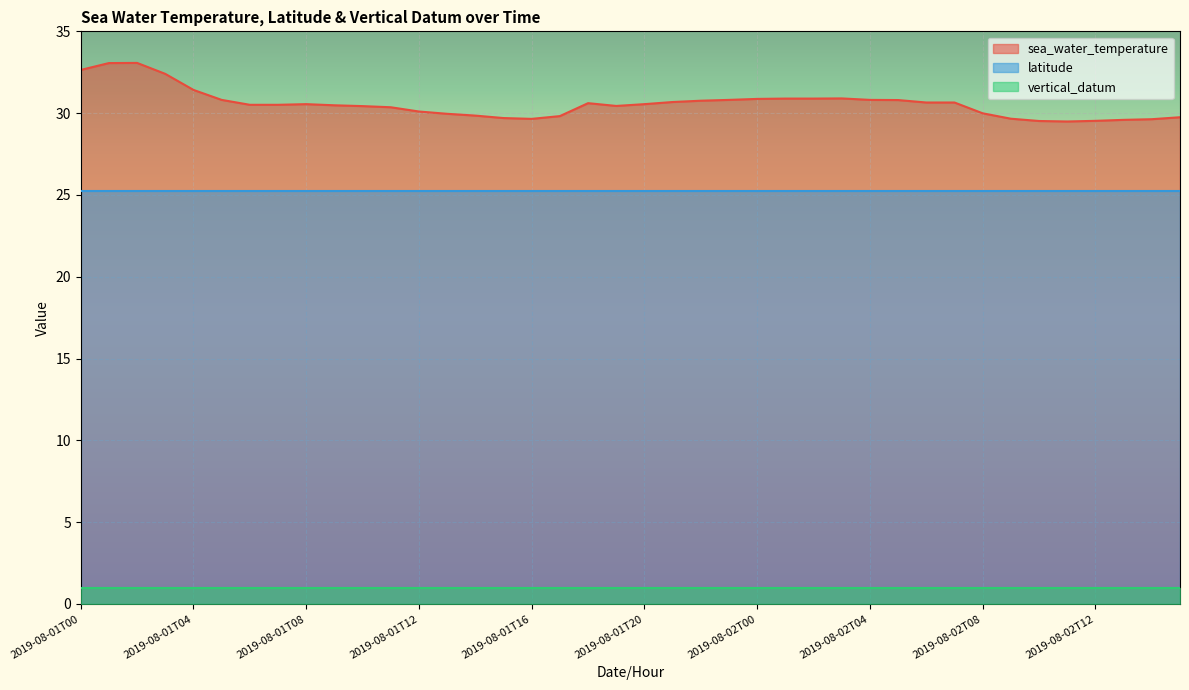

Is it true that sea_water_temperature equals 29.5 at 2019-08-02T11?

True